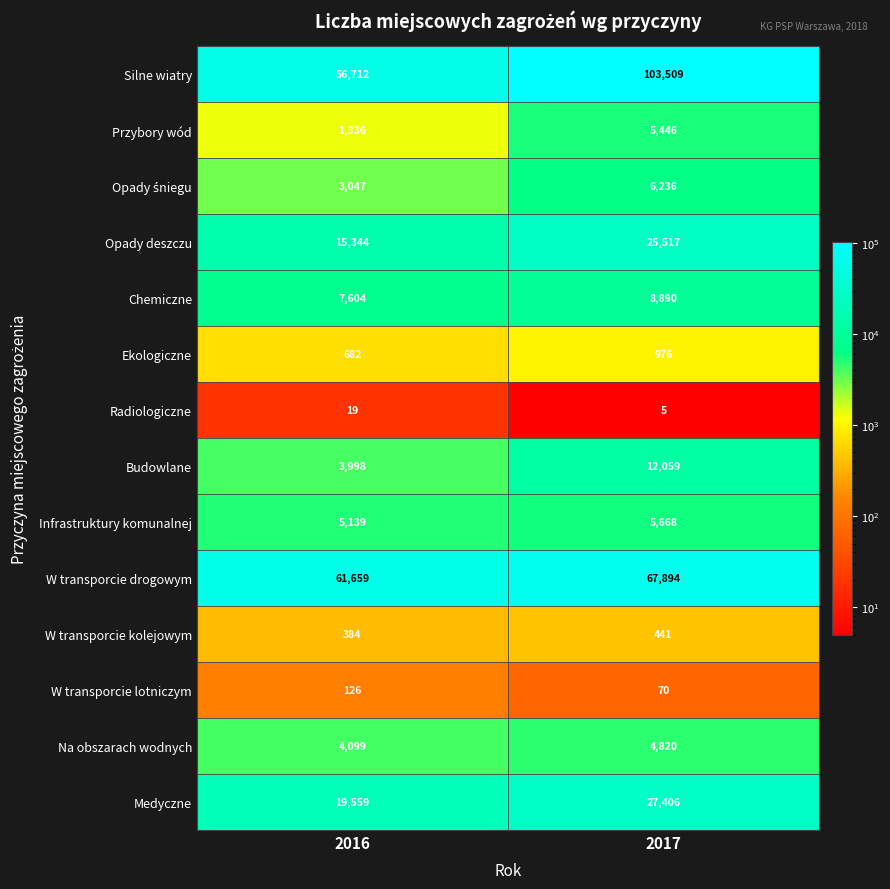

What is the maximum value shown in the chart?

103509